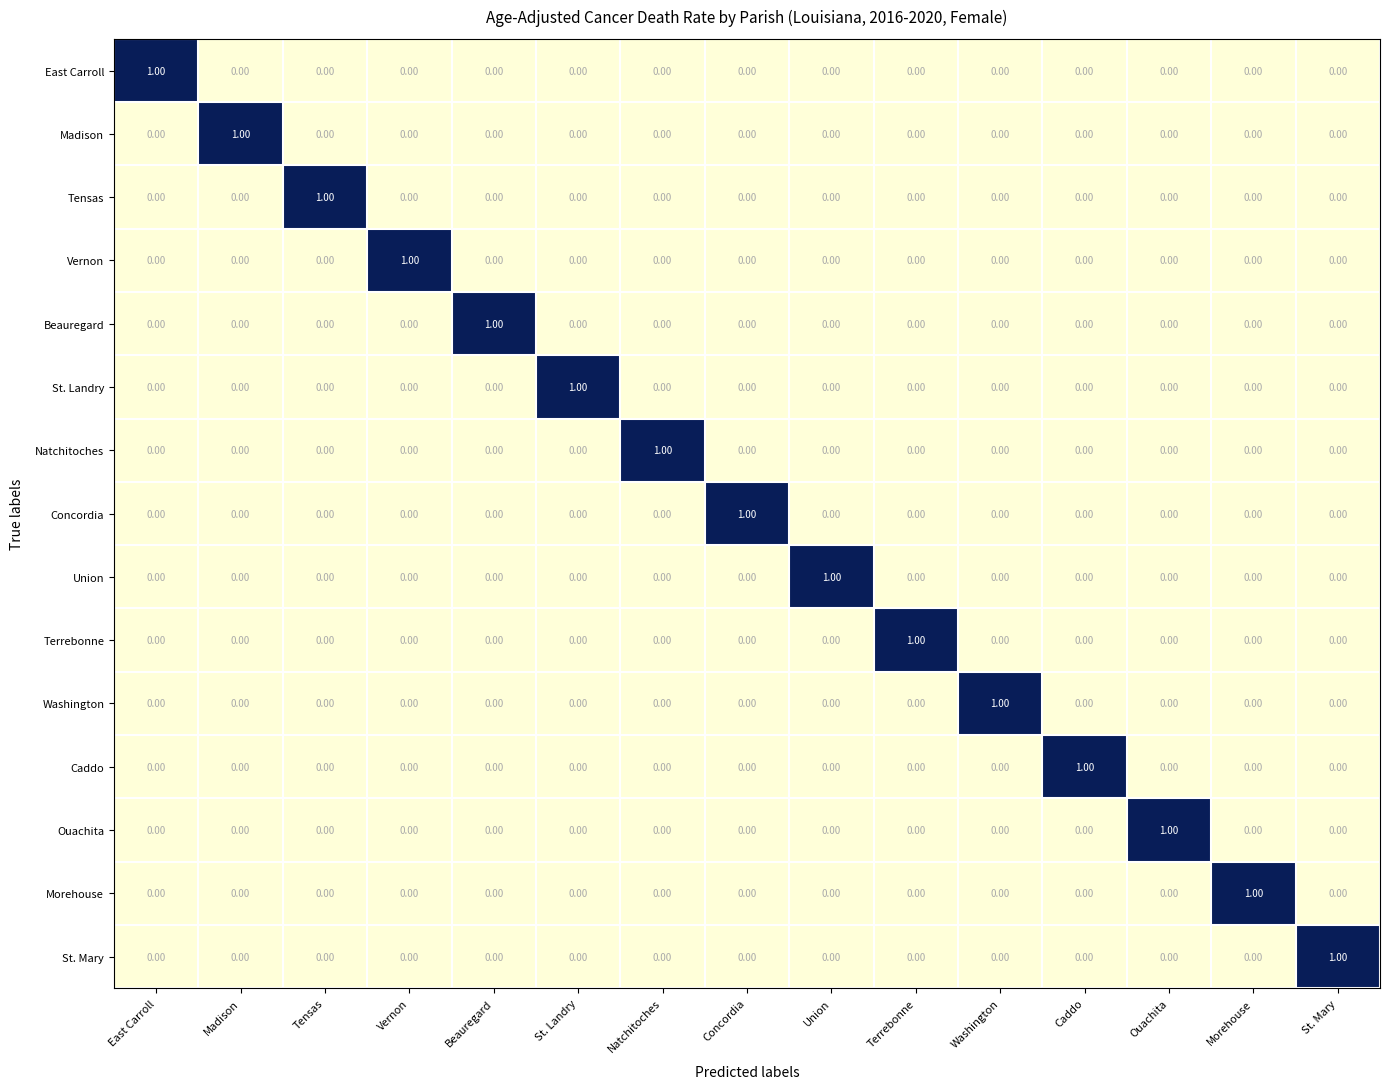

At how many categories does at least one series exceed 0?

15